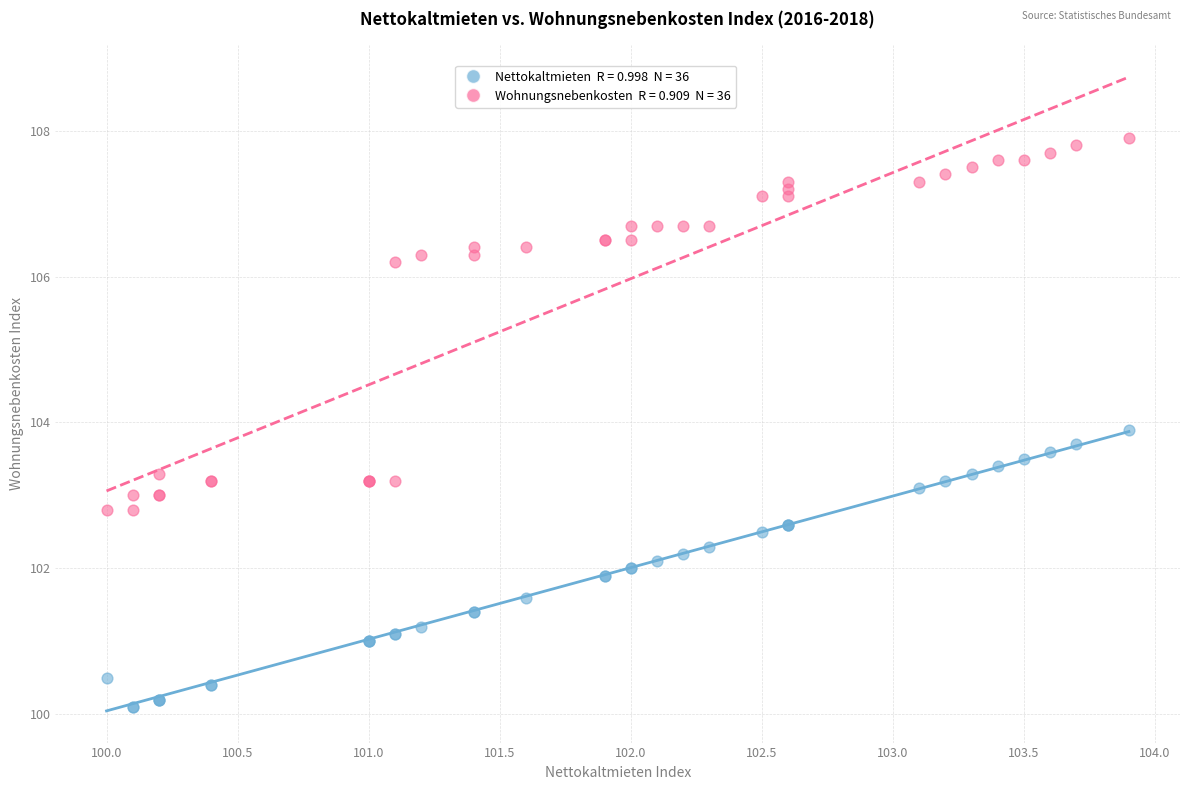

Across all series, what Y value is closest to 104?

103.9